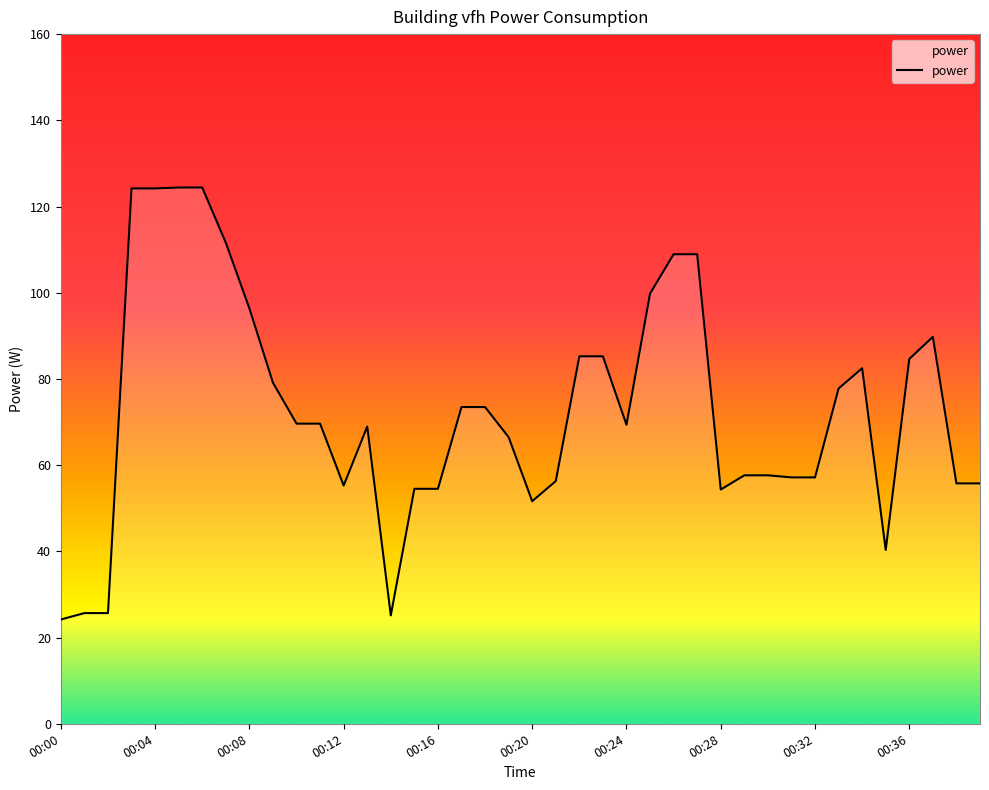

What is the maximum value shown in the chart?

124.4